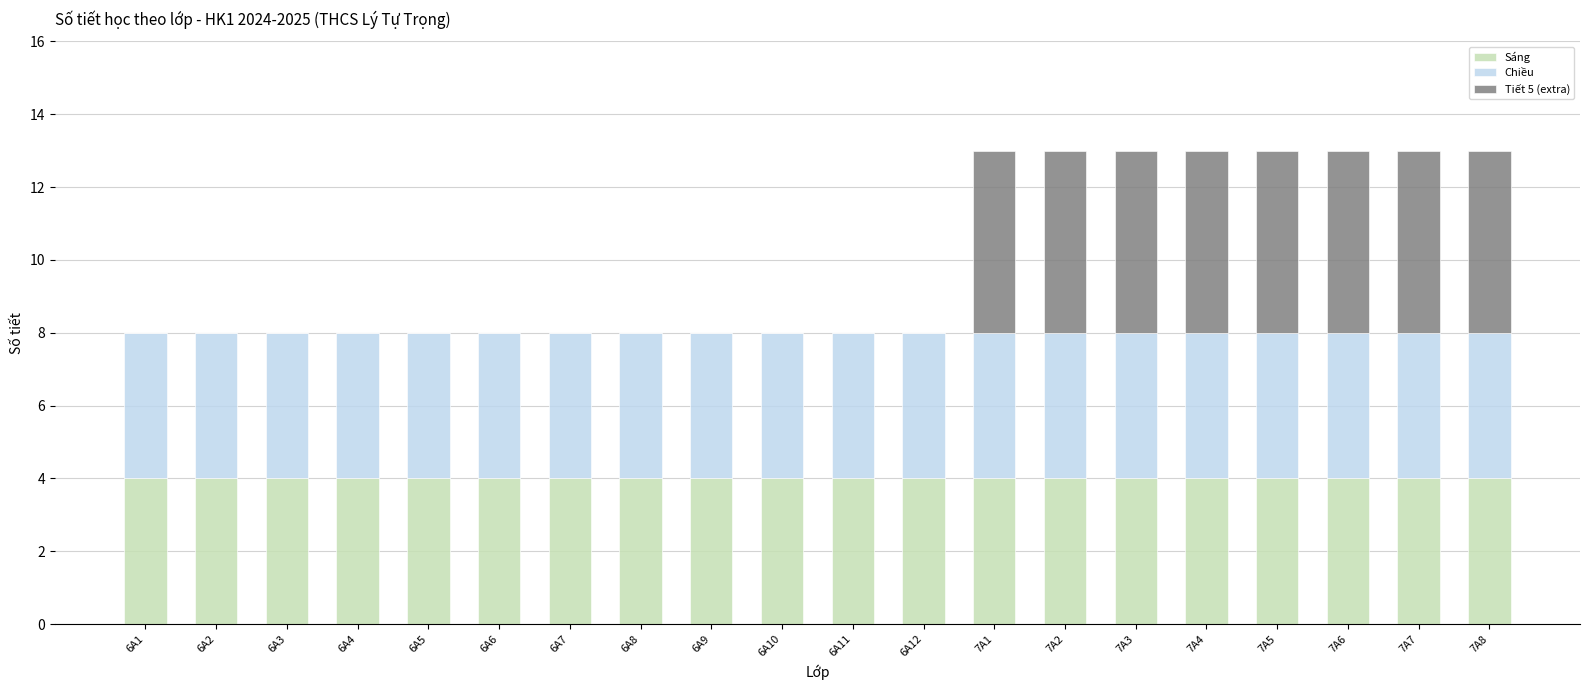

What is the total value across all series at 7A3?

13